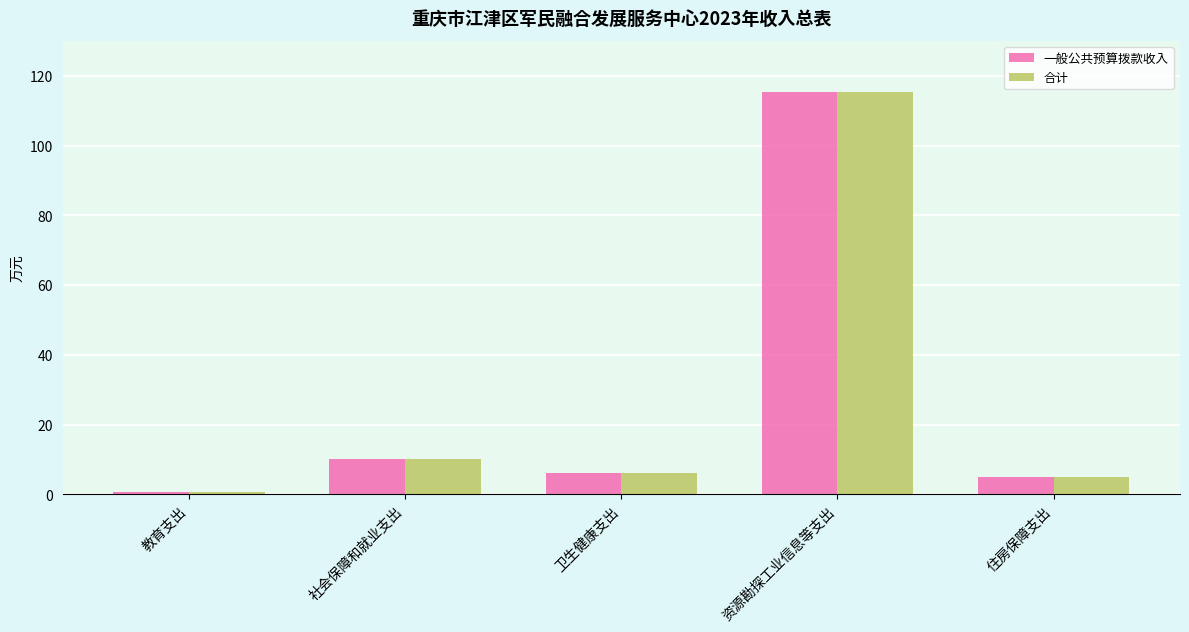

At which label is 合计 closest to 58?

社会保障和就业支出